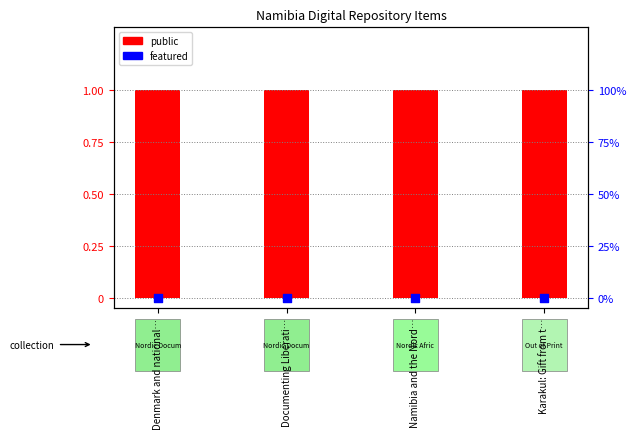

Which series contains the lowest Y value?

featured